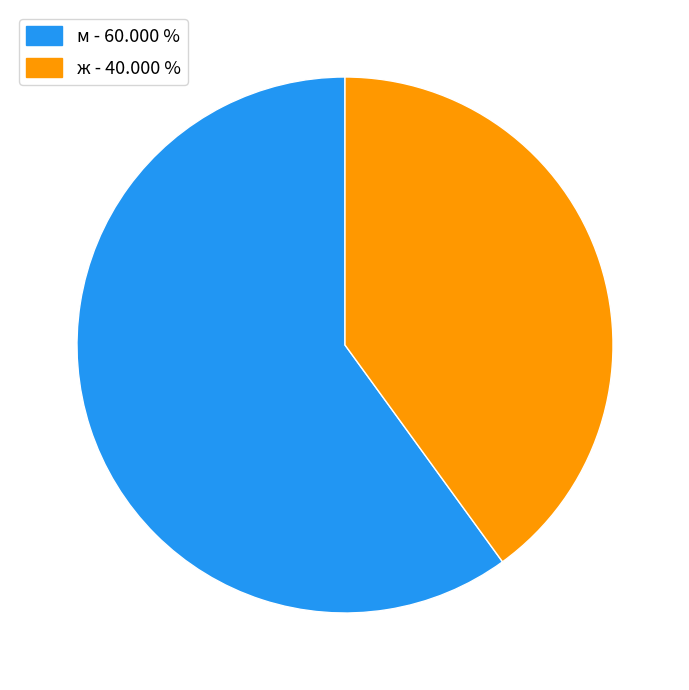

Between м - 60.000 % and ж - 40.000 %, which is larger?

м - 60.000 %